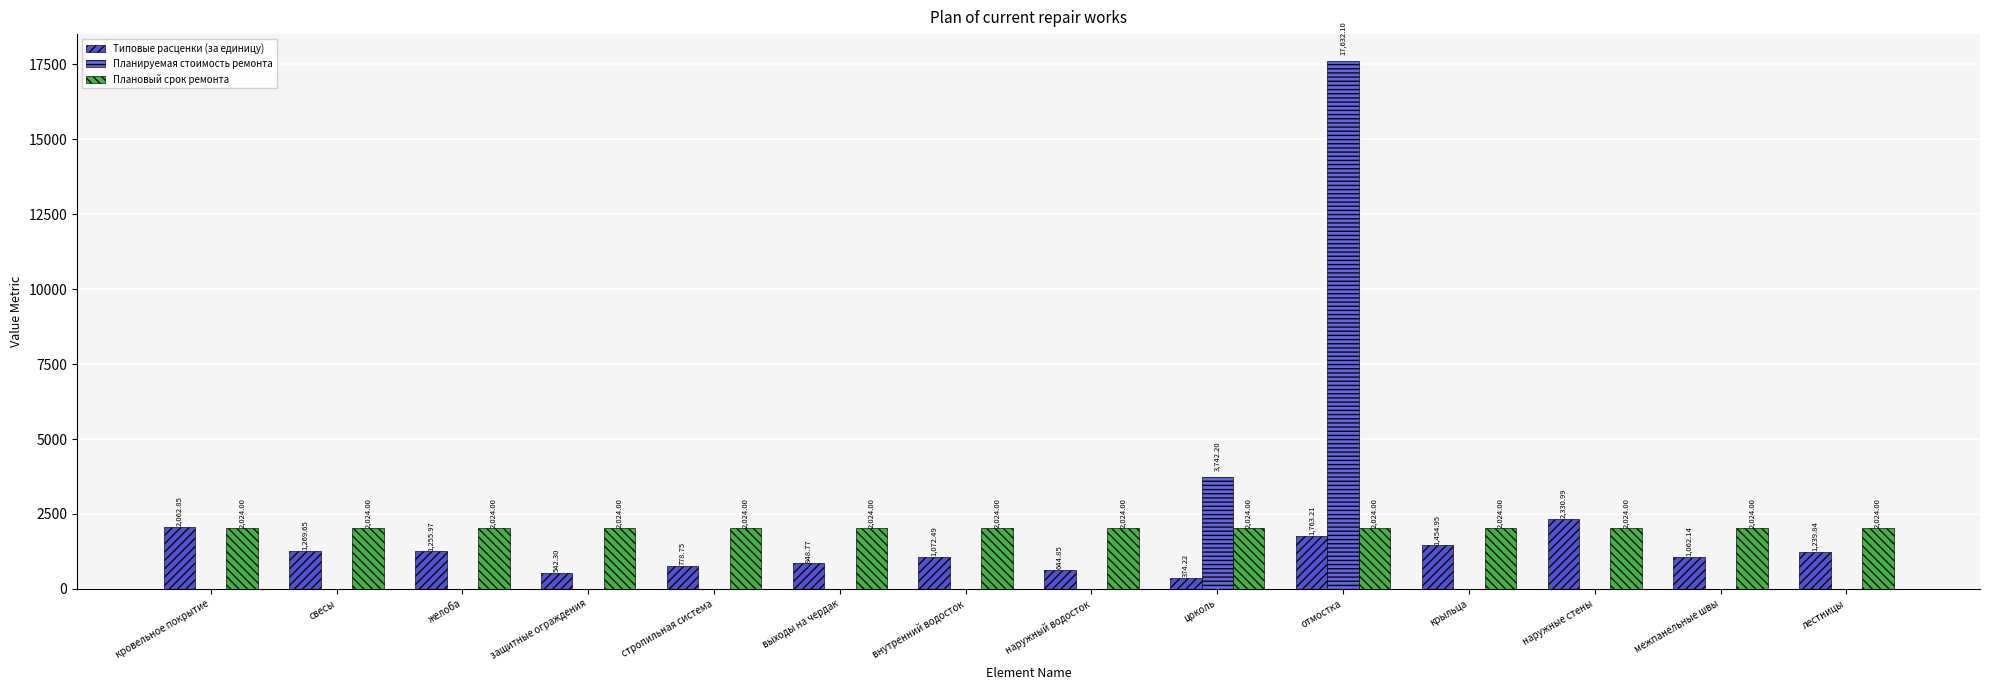

True or false: Типовые расценки (за единицу) has a value of 2062.8 at кровельное покрытие.

True